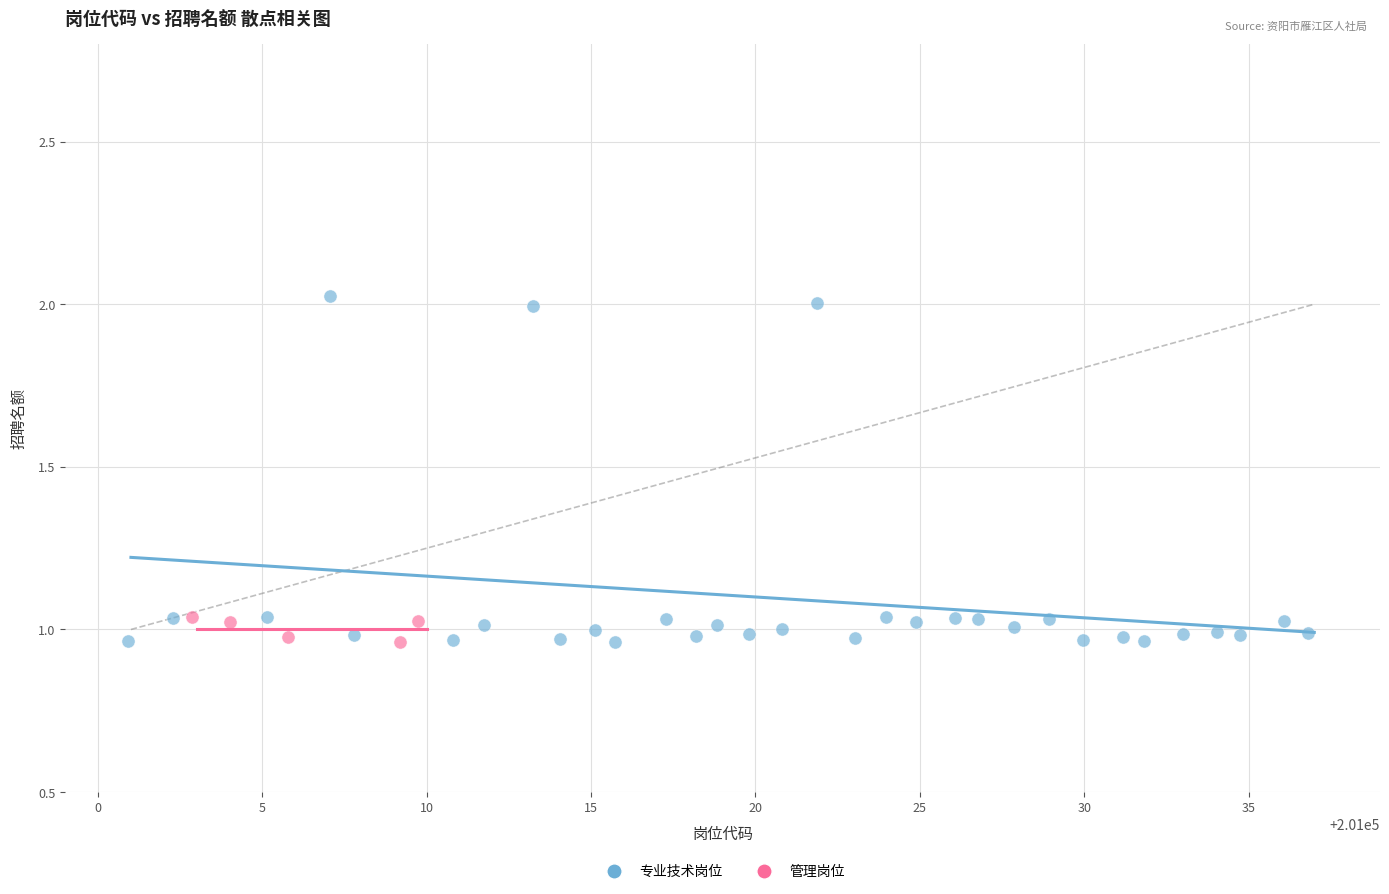

Which series has the largest Y range (max minus min)?

专业技术岗位